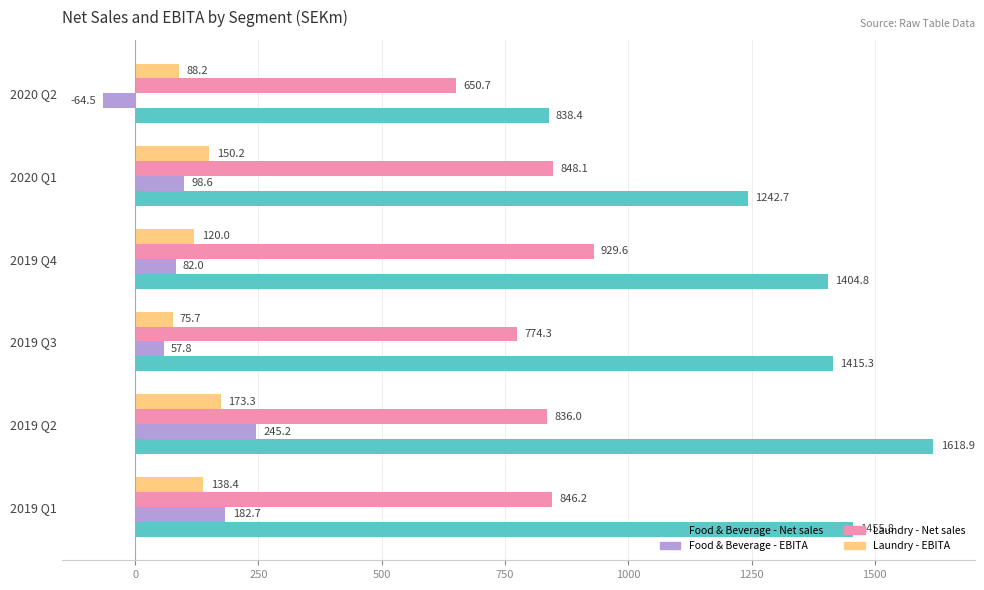

At how many categories does at least one series exceed 1497?

1